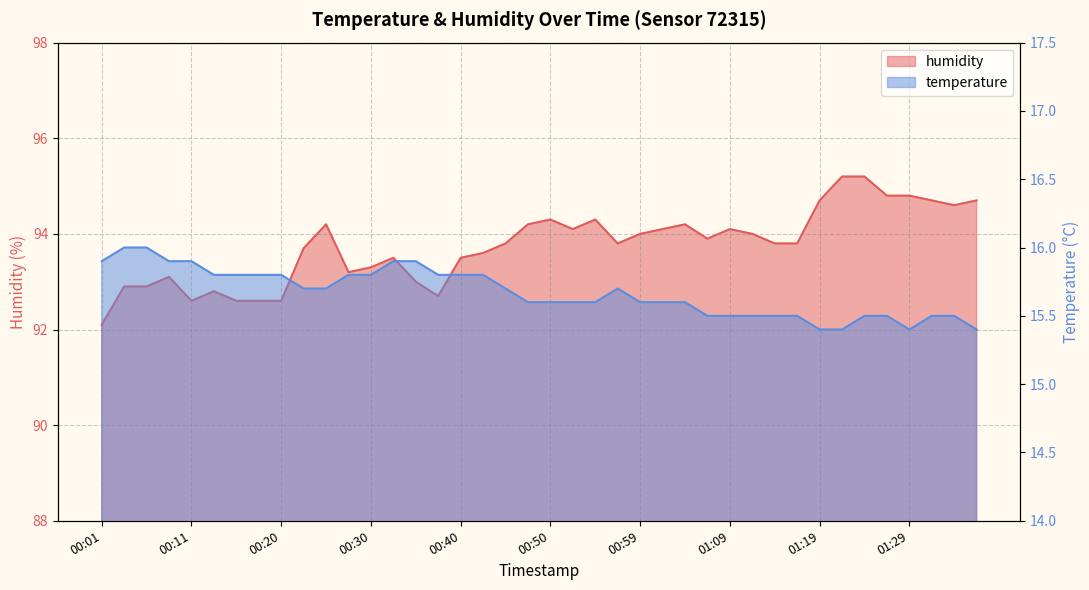

Does the chart have visible grid lines?

Yes